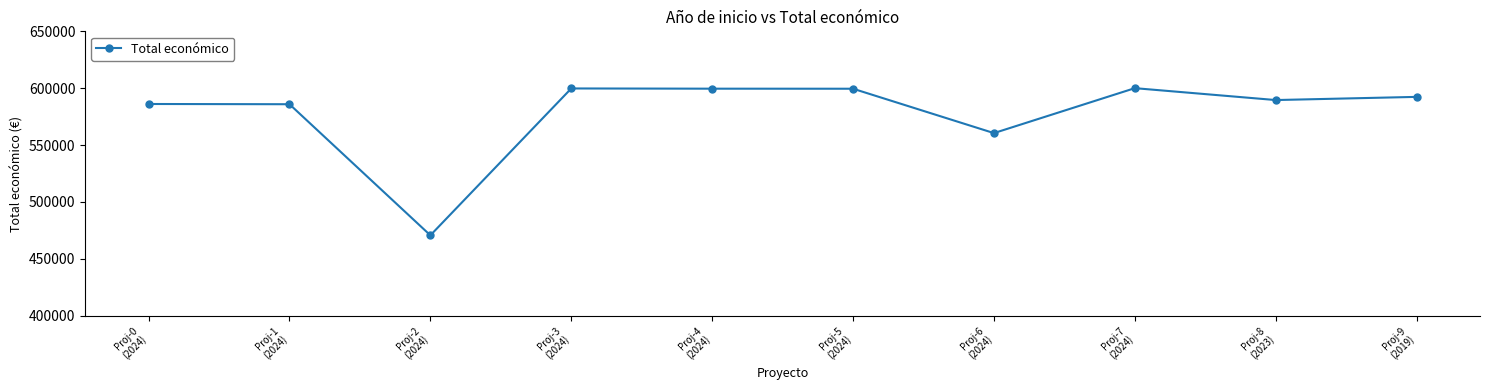

At which category does the data reach its first local valley?

Proj-2
(2024)